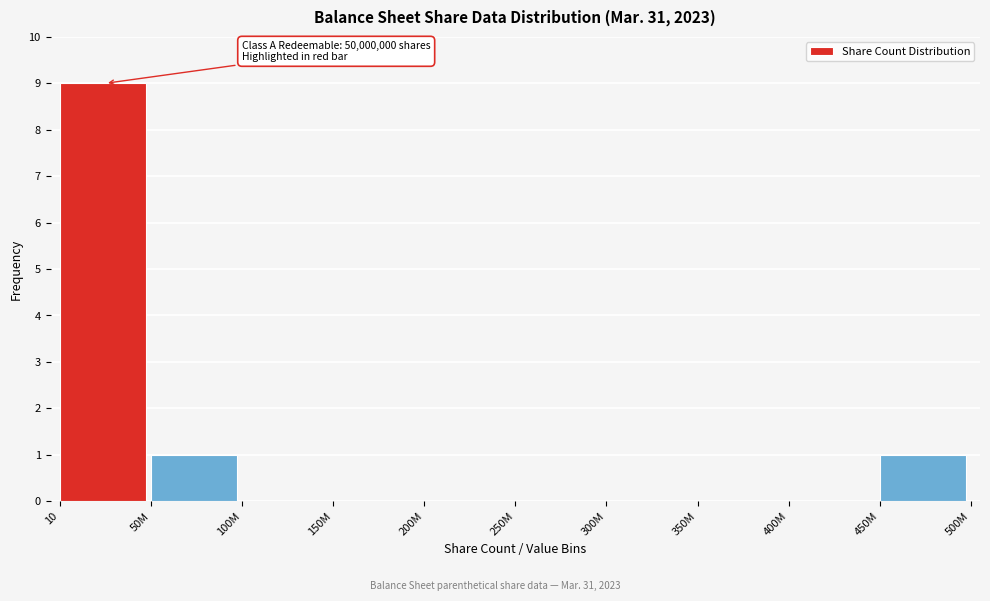

Reading right to left, what are all the values shown in this chart?

450M=1	400M=0	350M=0	300M=0	250M=0	200M=0	150M=0	100M=0	50M=1	10=9